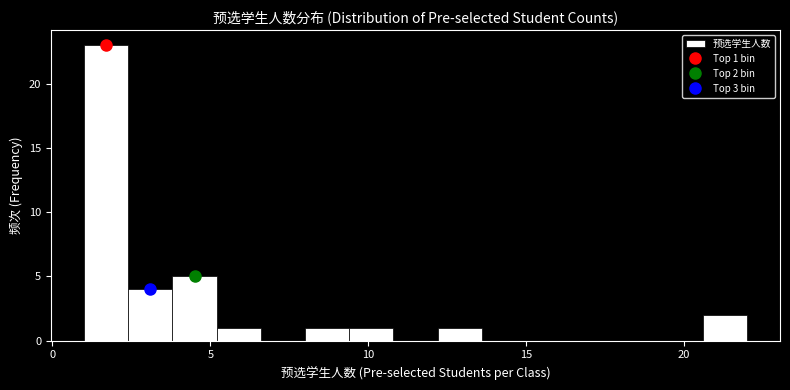

Read against the x-axis, roughly where is the centre of the tallest bar?

1.5